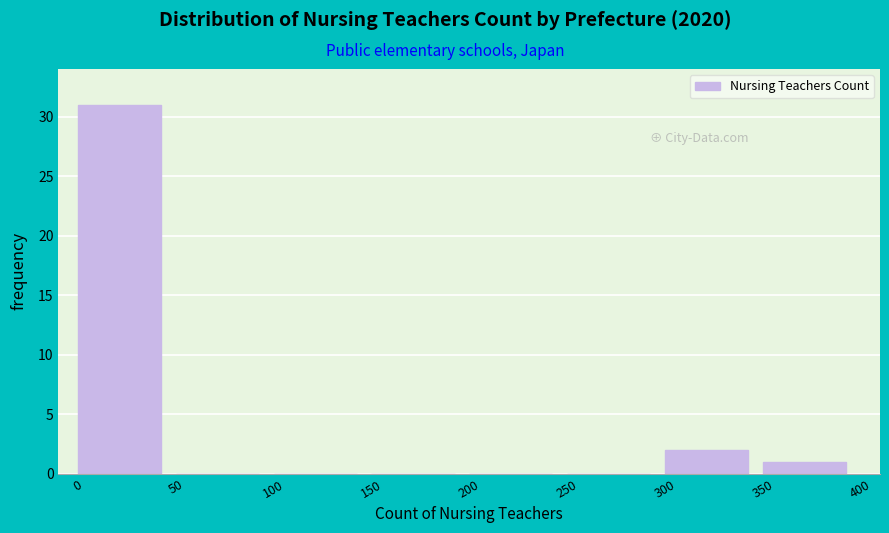

What is the height of the bar covering 300 to 350 on the x-axis? The values are not printed on the chart, so give them approximately, as read against the axis.

2